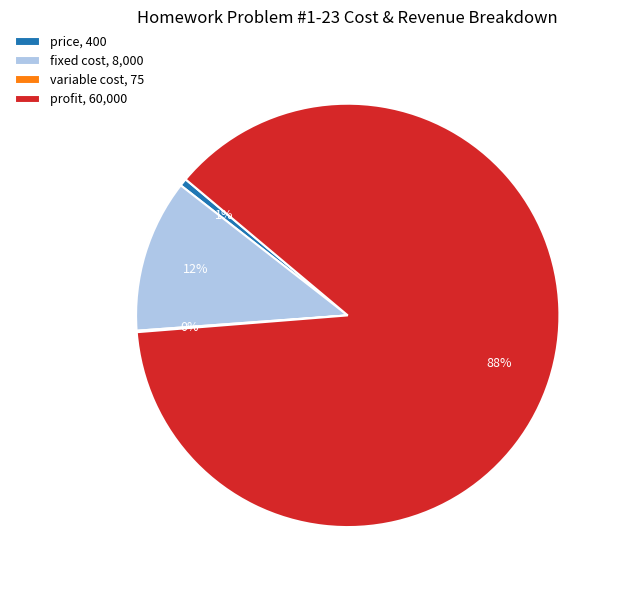

To the nearest percent, what is the average slice percentage?

25%